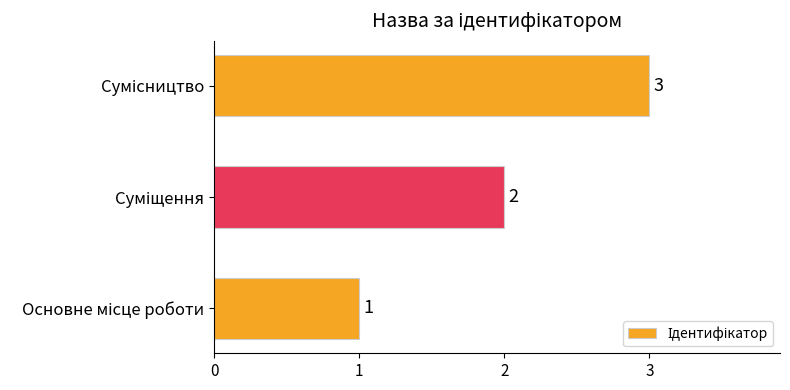

How many values are below 2?

1